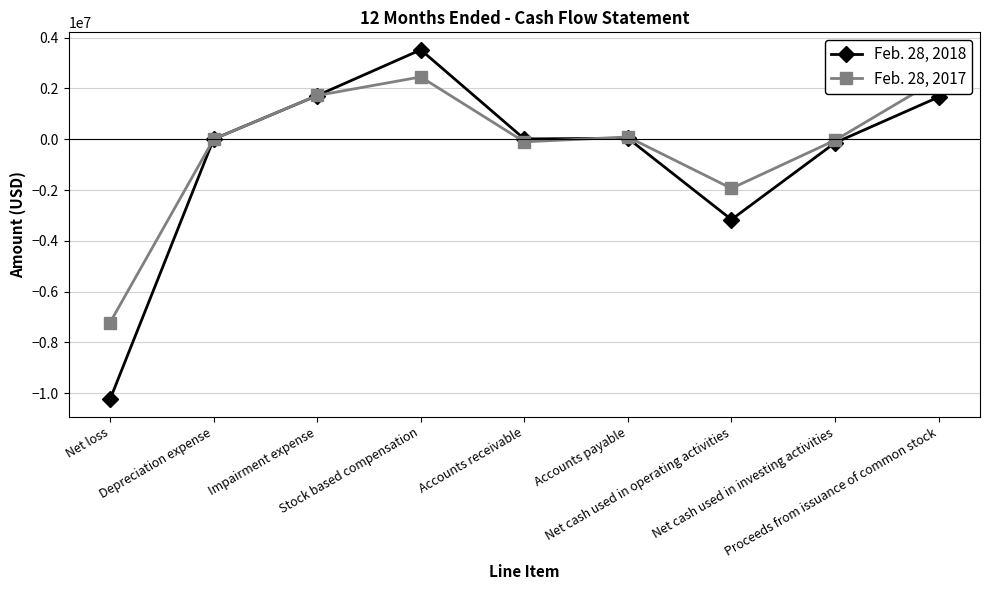

What is the average value of the Feb. 28, 2017 series?

-293781